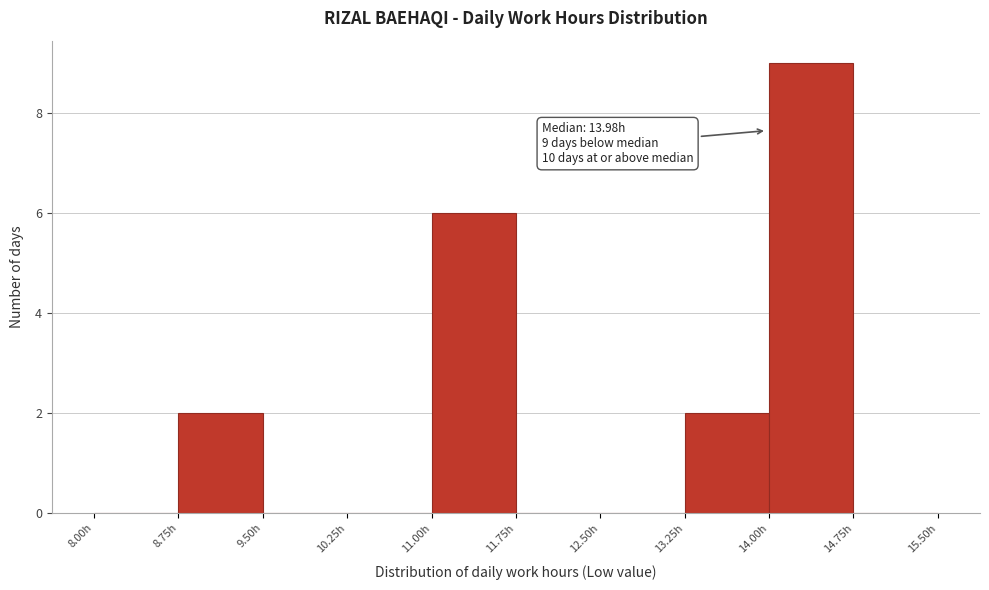

Which range on the x-axis has the tallest bar?

14.00 to 14.75